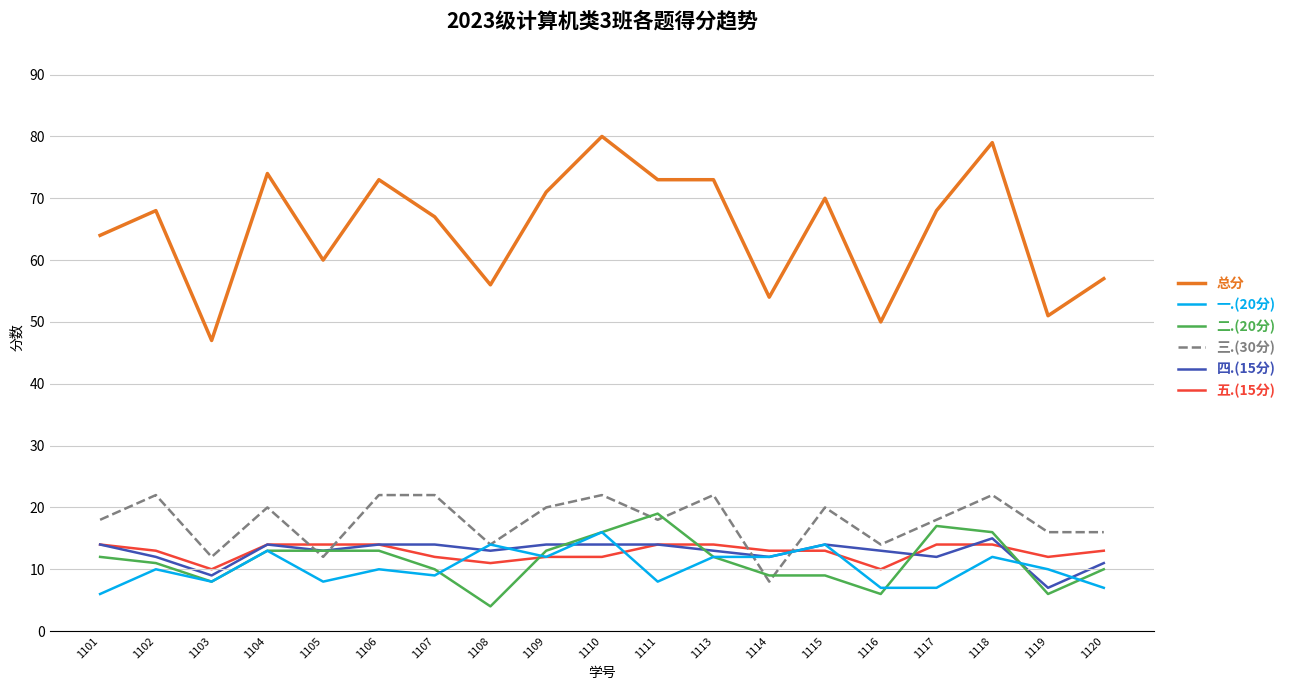

Which series has the largest total across all categories?

总分